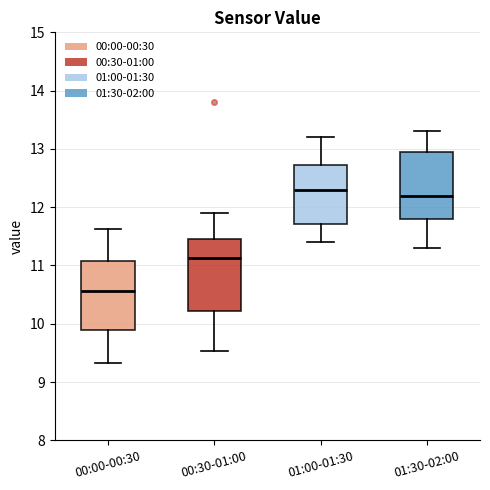

Where does the lower whisker of the box for 00:00-00:30 end on the y-axis? The values are not printed on the chart, so give them approximately, as read against the axis.

9.3